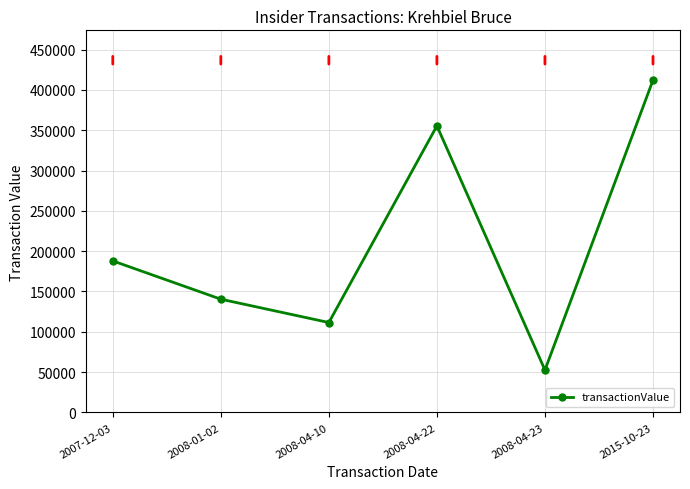

Where is the data nearest to the value 232345?

2007-12-03